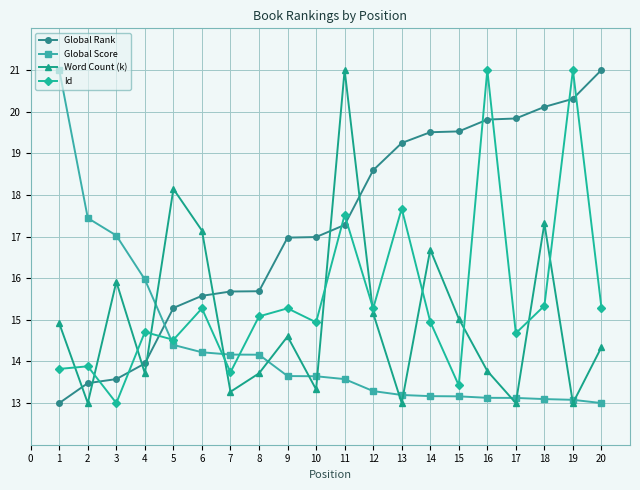

What is the value of the Global Rank point at the 8th from the left?

15.7